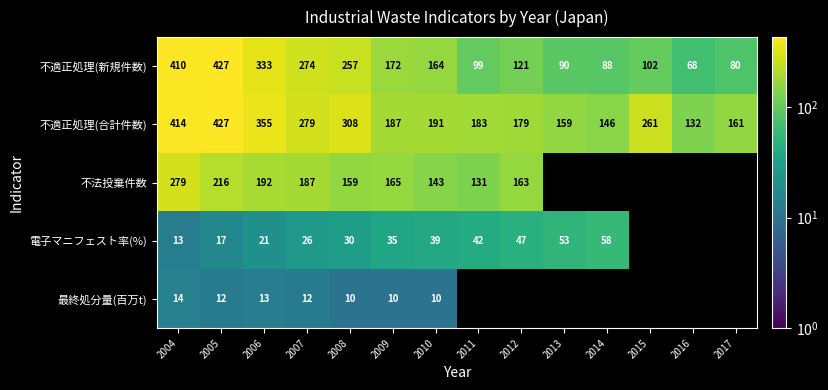

At which label does 不適正処理(新規件数) reach its minimum?

2016